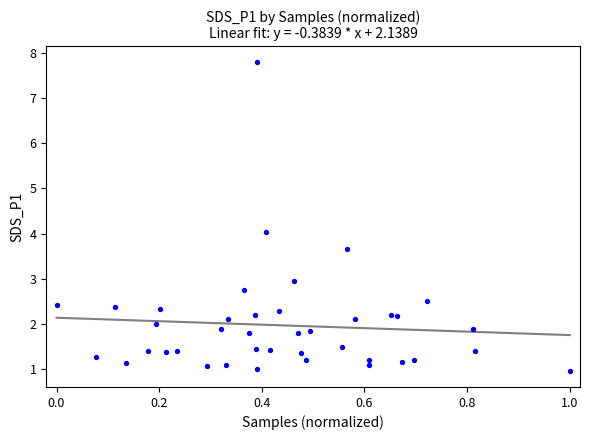

What is the range of X values (max minus min)?

1.0